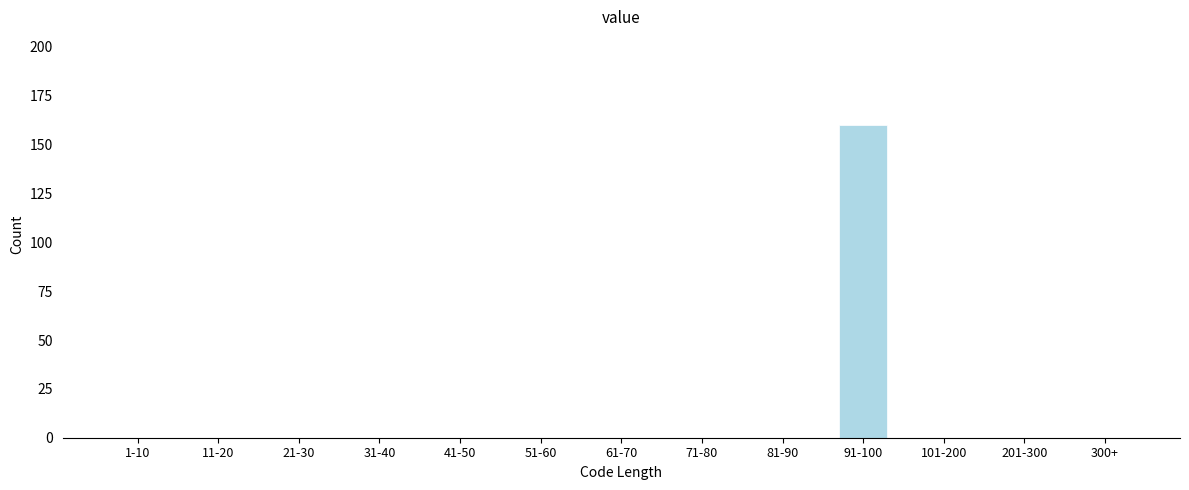

Reading right to left, what are all the values shown in this chart?

300+=0	201-300=0	101-200=0	91-100=160	81-90=0	71-80=0	61-70=0	51-60=0	41-50=0	31-40=0	21-30=0	11-20=0	1-10=0